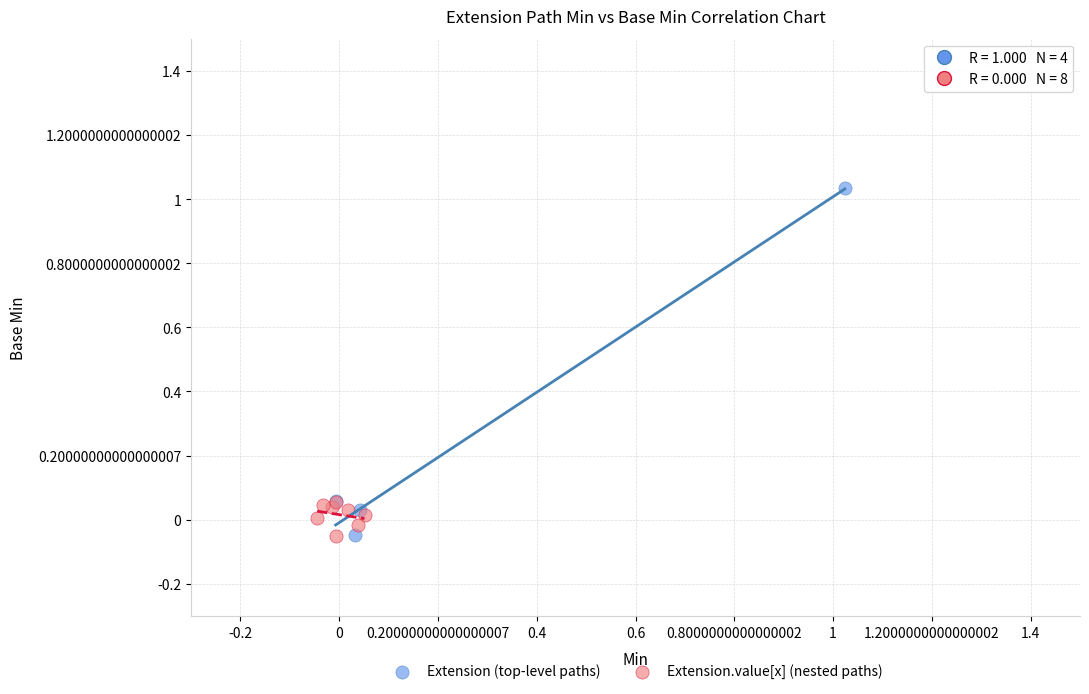

Which series has the widest spread of Y values?

Extension (top-level paths)